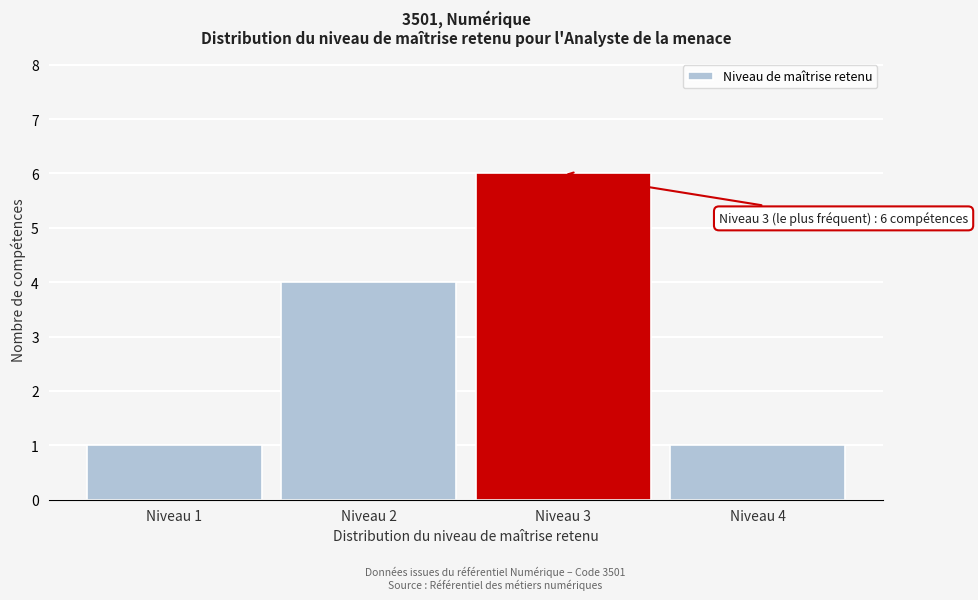

Reading left to right, what are all the values shown in this chart?

Niveau 1=1	Niveau 2=4	Niveau 3=6	Niveau 4=1